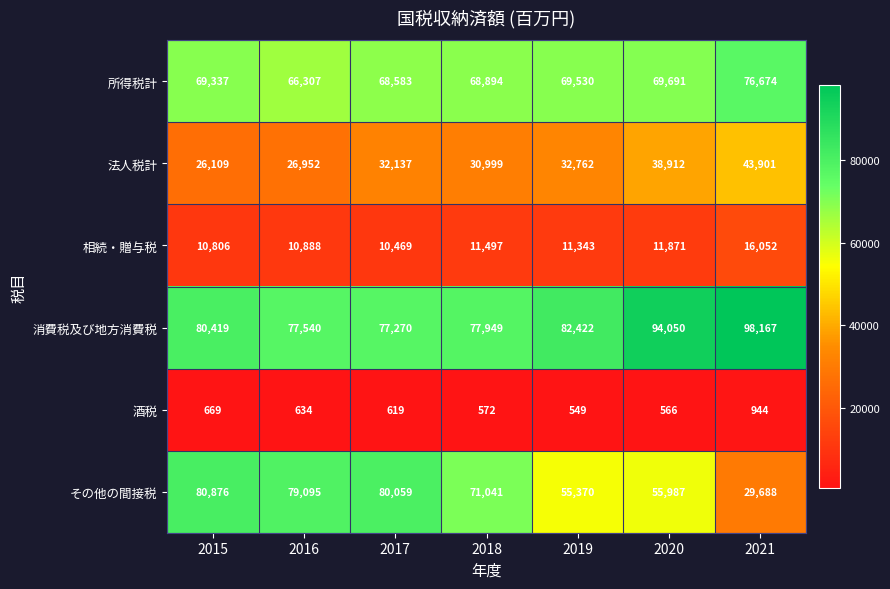

What is the difference between the second highest and second lowest values in the 酒税 series?

103